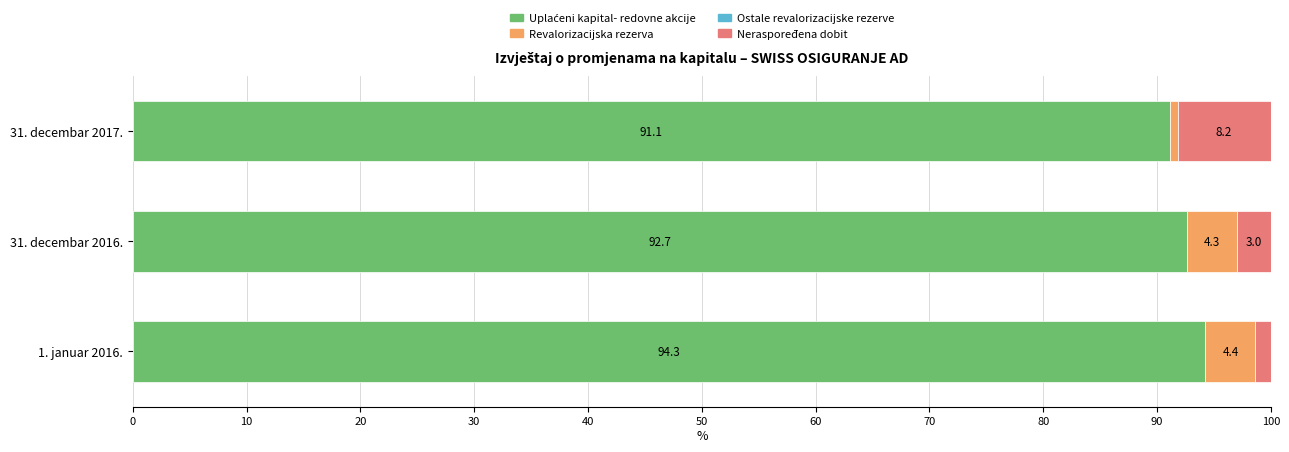

Count the number of categories in the chart.

3